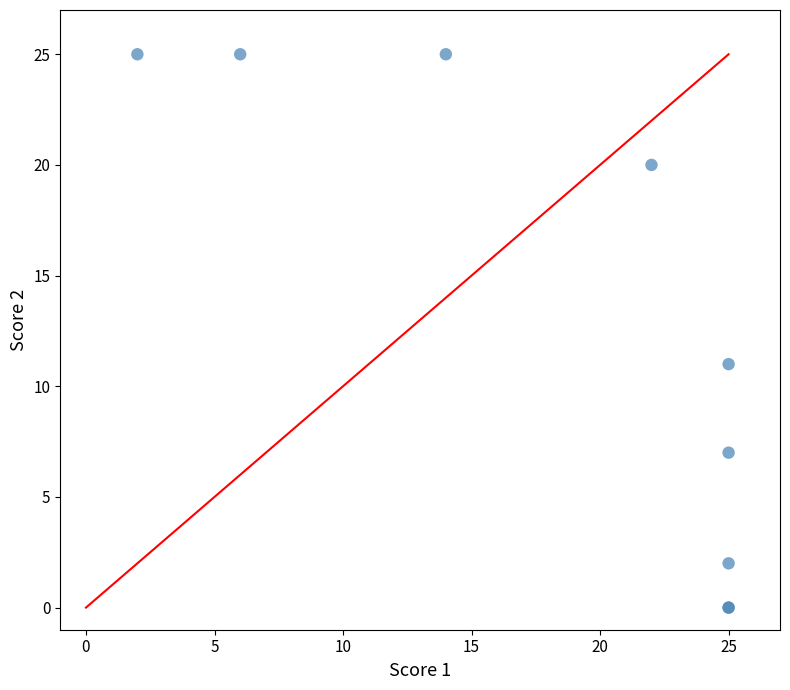

What Y value in the scatter plot is closest to 12?

11